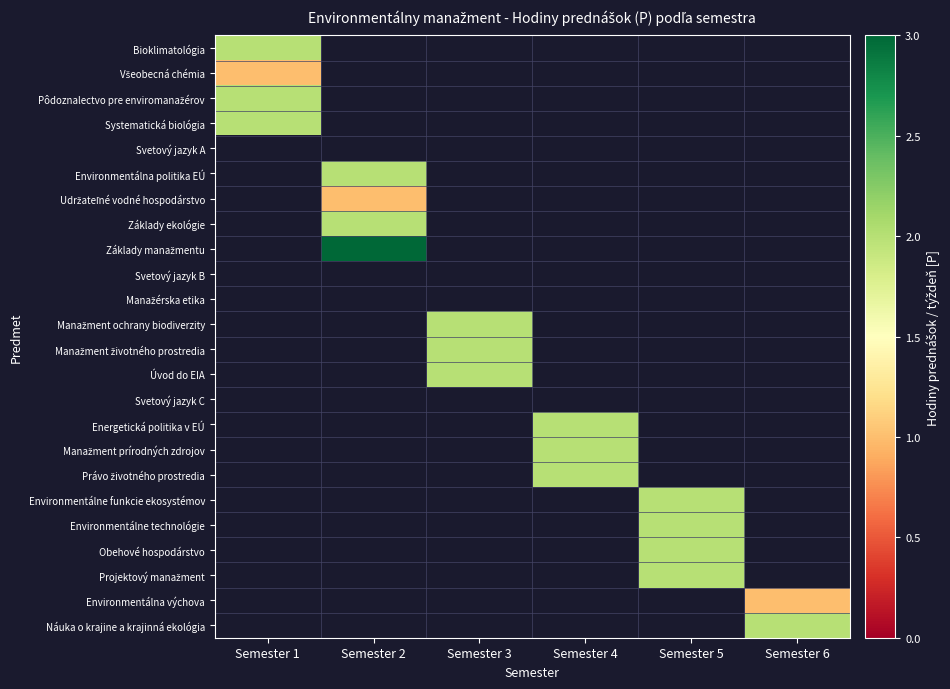

How many positive values does the Manažment životného prostredia series have?

1